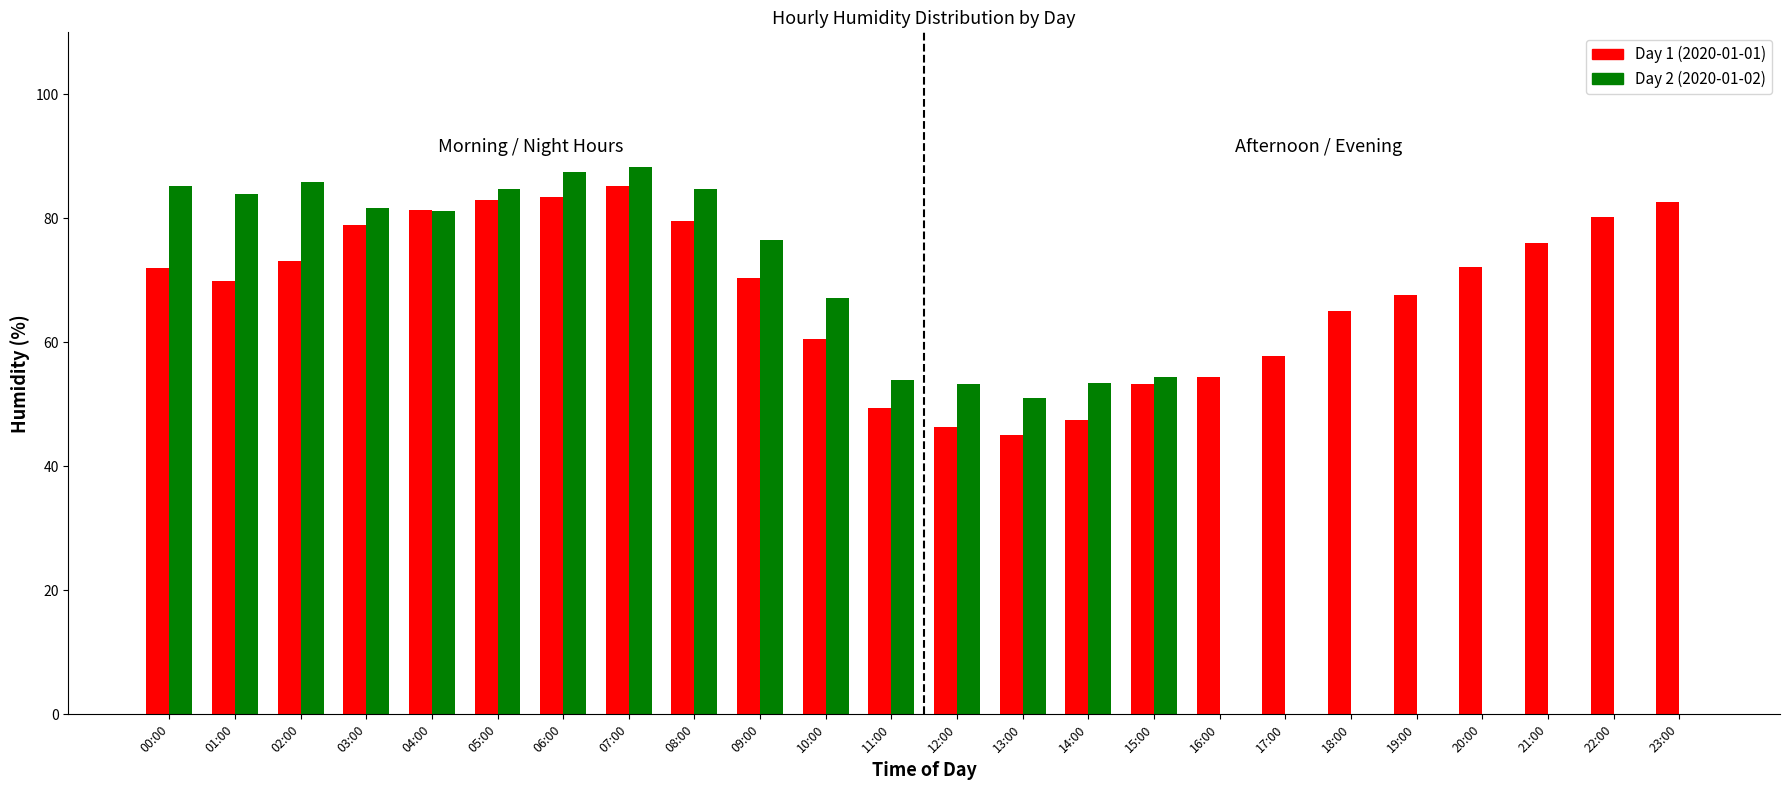

What is the total value across all series at 04:00?

162.5